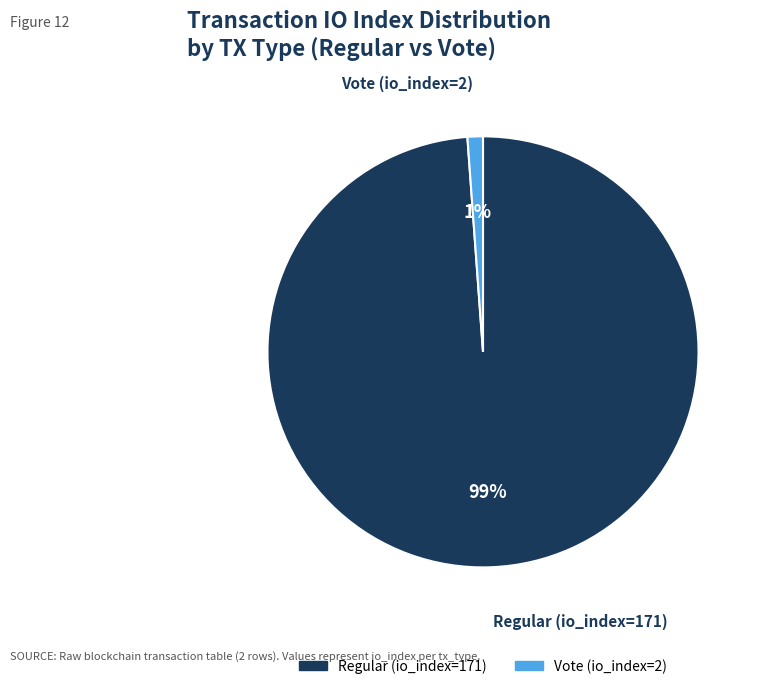

The Vote (io_index=2) slice represents 16% of the pie. True or false?

False